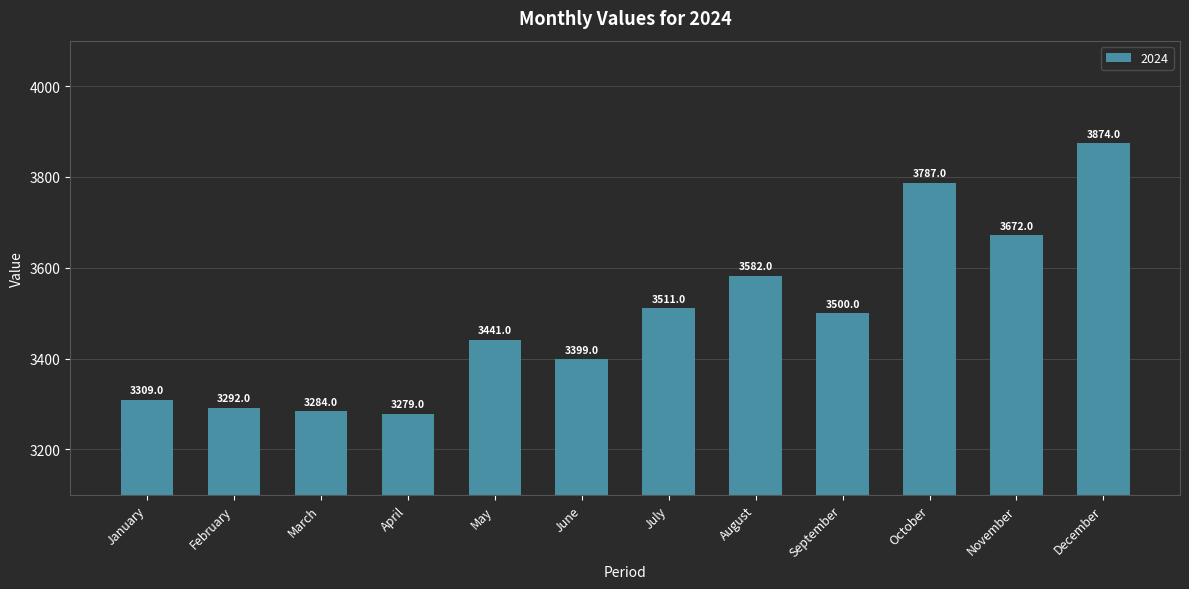

Between August and May, which is larger?

August